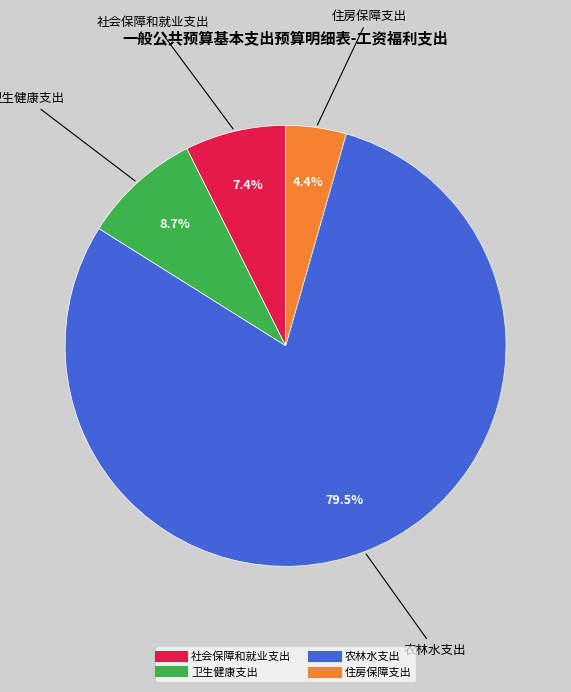

Is there any slice that represents more than half of the pie?

Yes